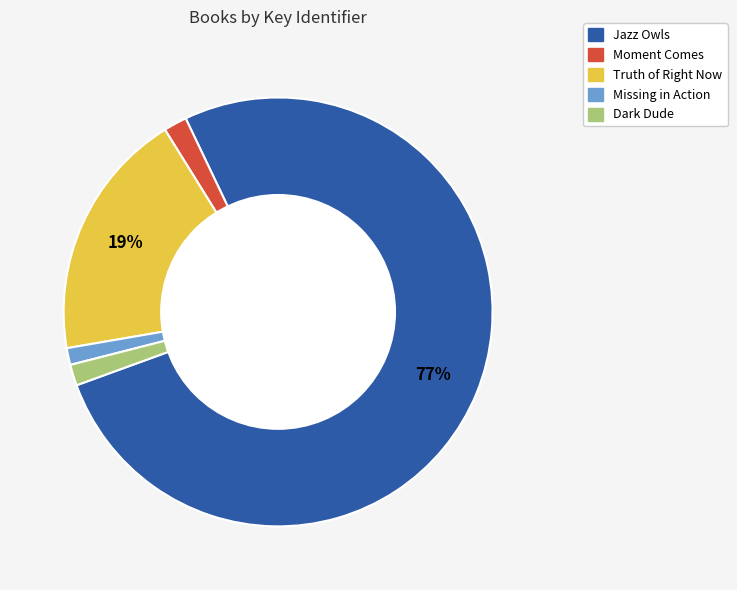

What is the majority slice?

Jazz Owls